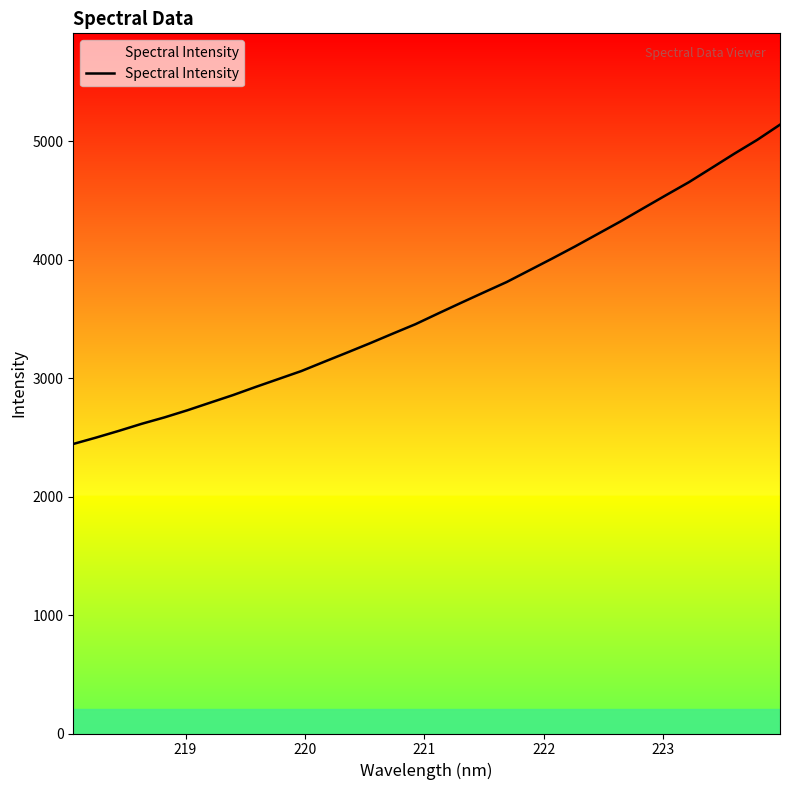

What is the greatest value displayed?

5141.7